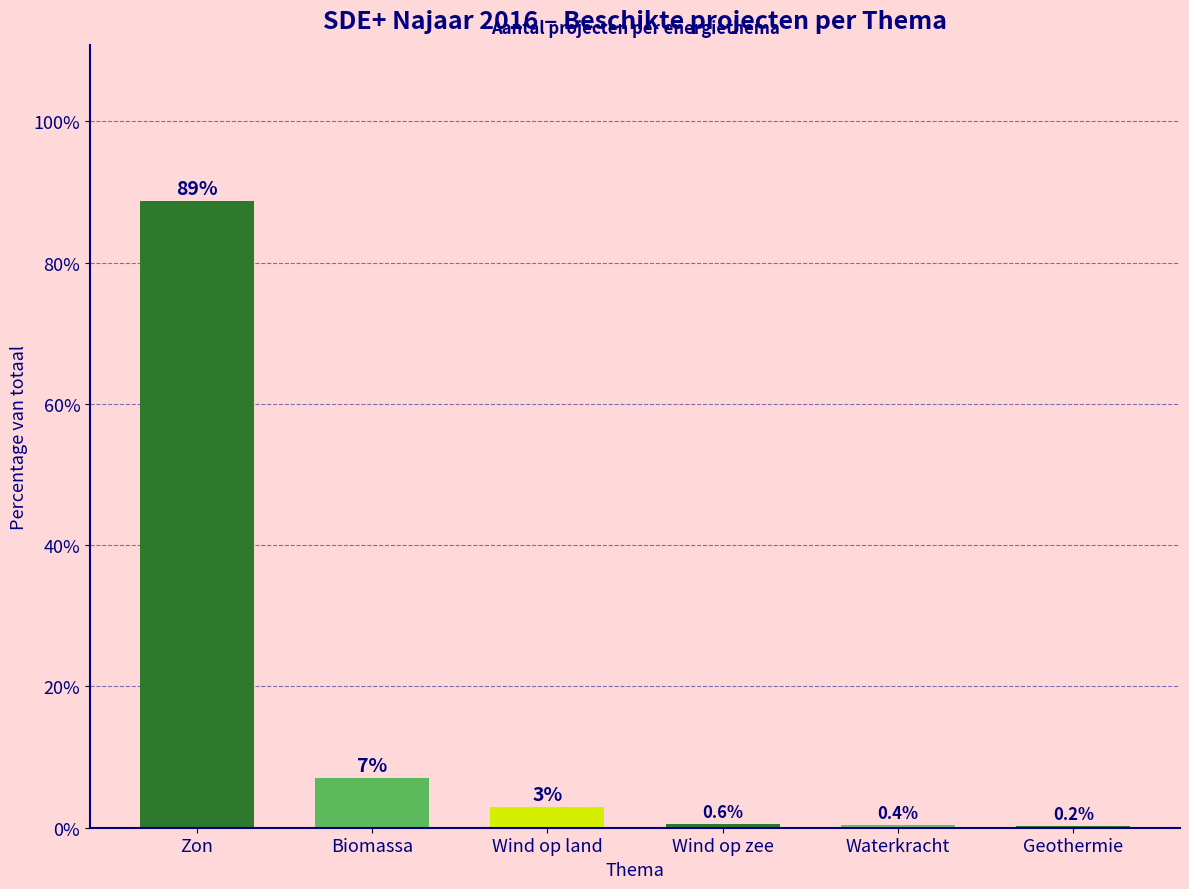

The value at Biomassa is 7.1. True or false?

True